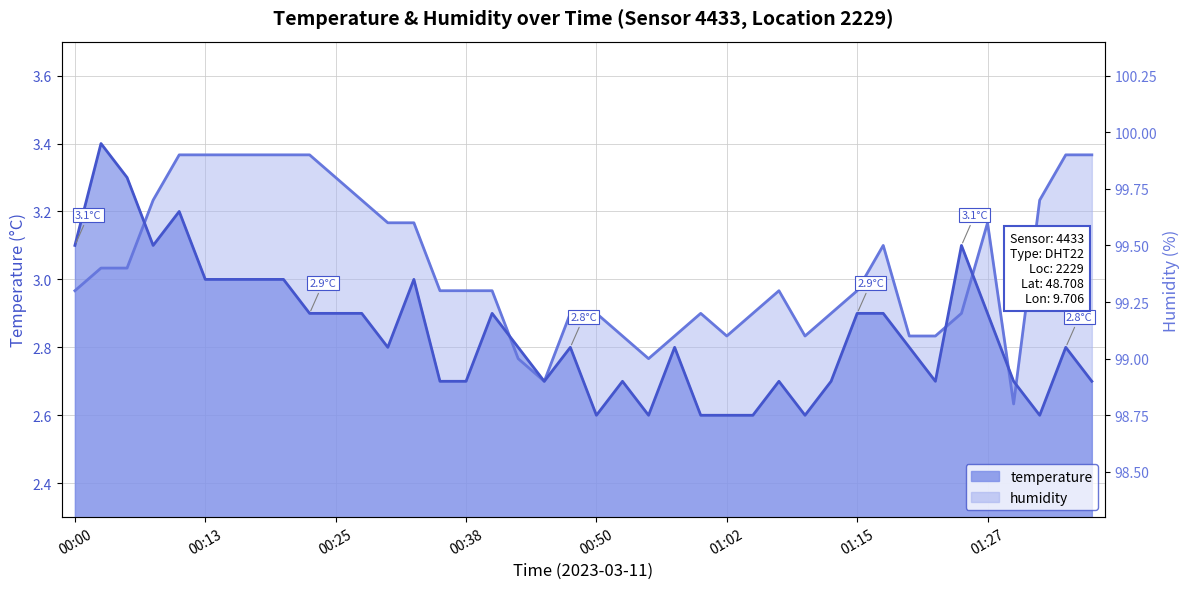

What are all the series names shown in the legend?

temperature, humidity